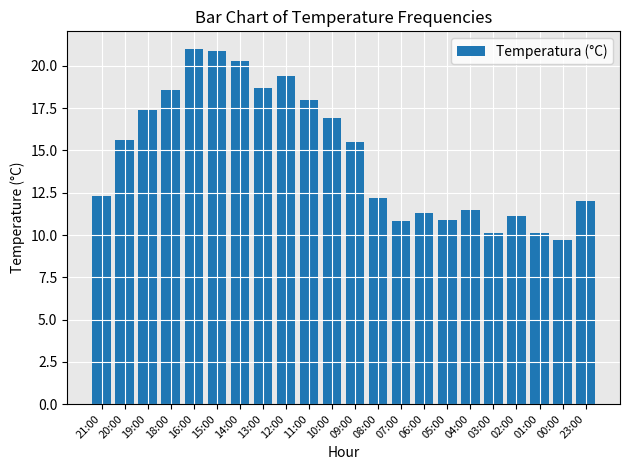

Is it true that the value at 06:00 is 11.3?

True